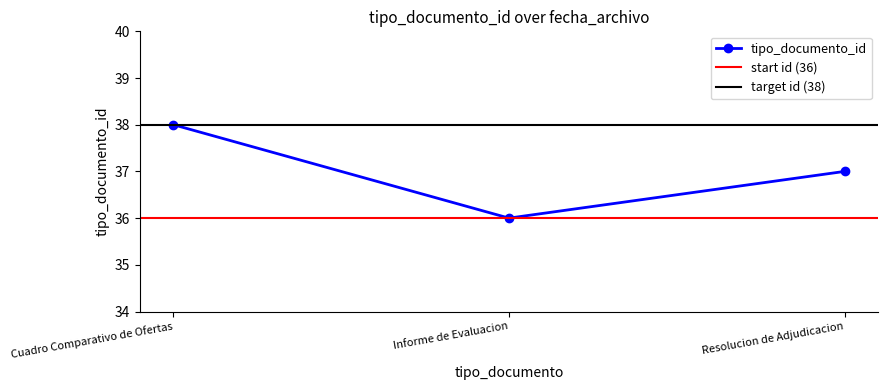

What value does the tipo_documento_id series have at Resolucion de Adjudicacion?

37